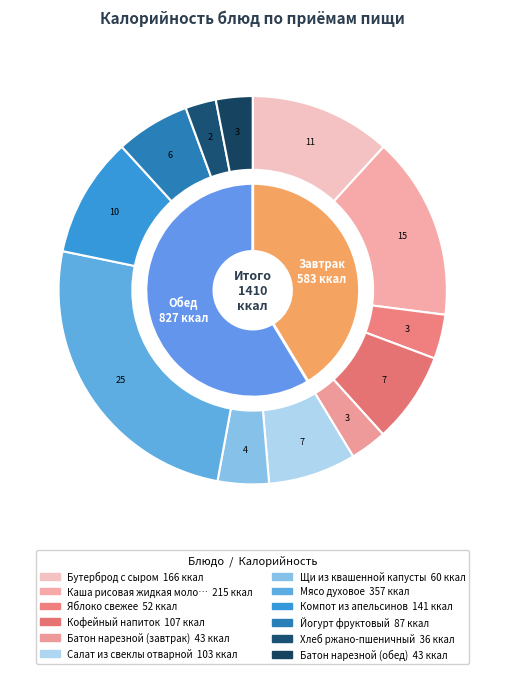

How many segments does this pie chart have?

12